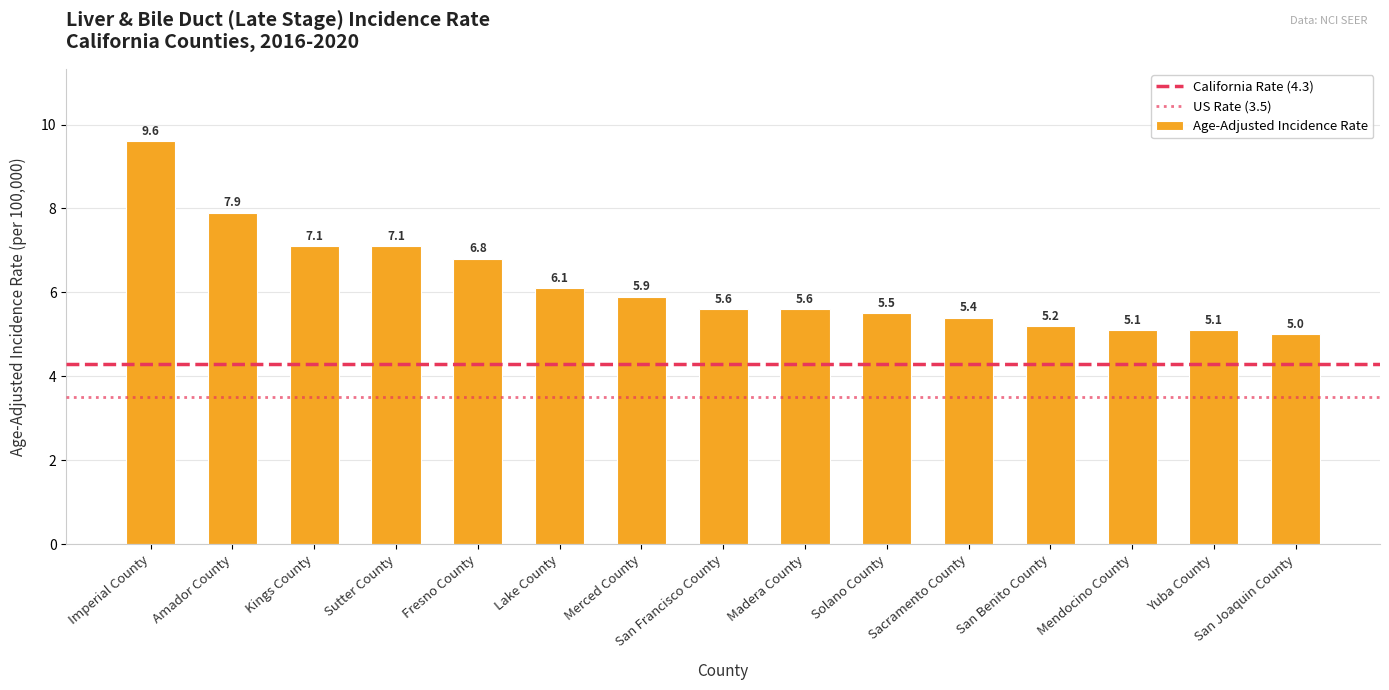

What is the average value?

6.2